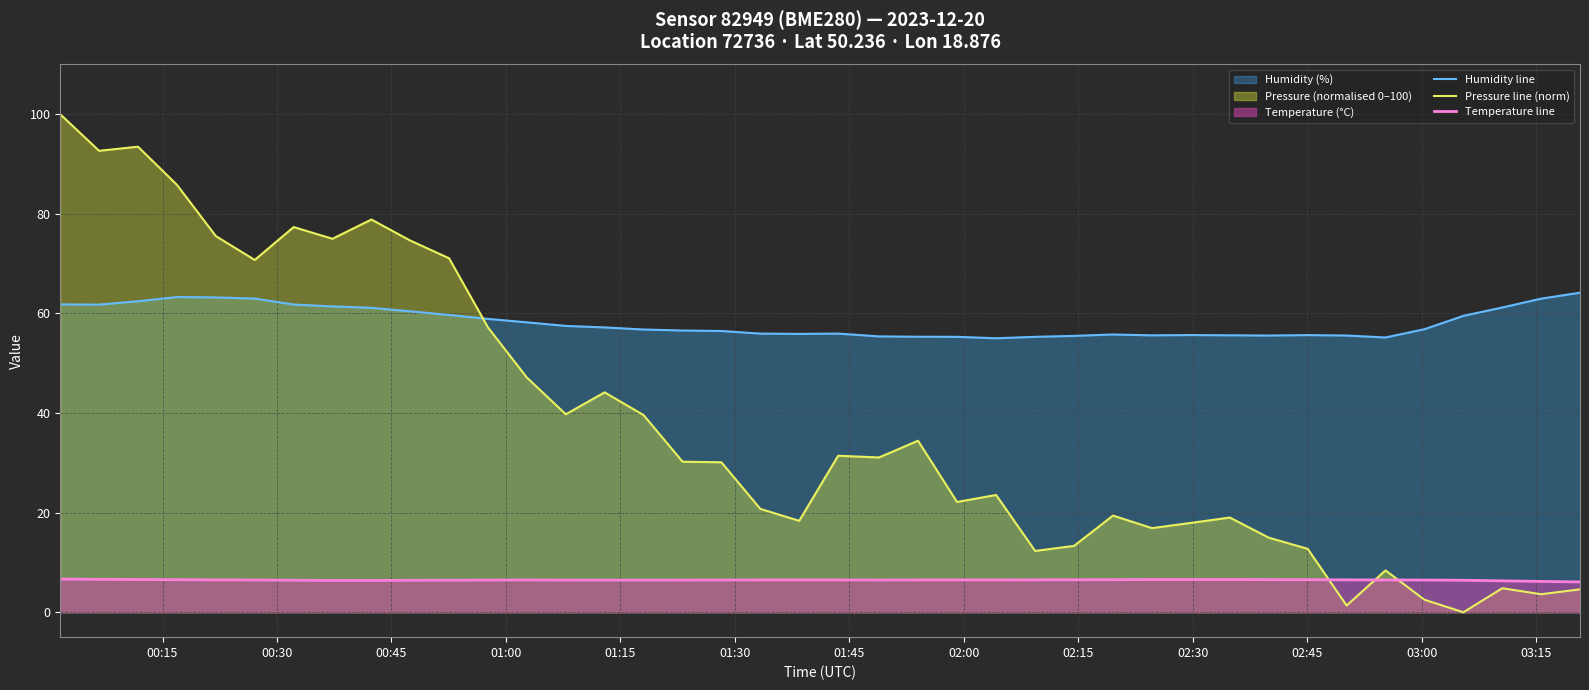

Rank the series by their maximum value, from lowest to highest.

Temperature line, Humidity line, Pressure line (norm)